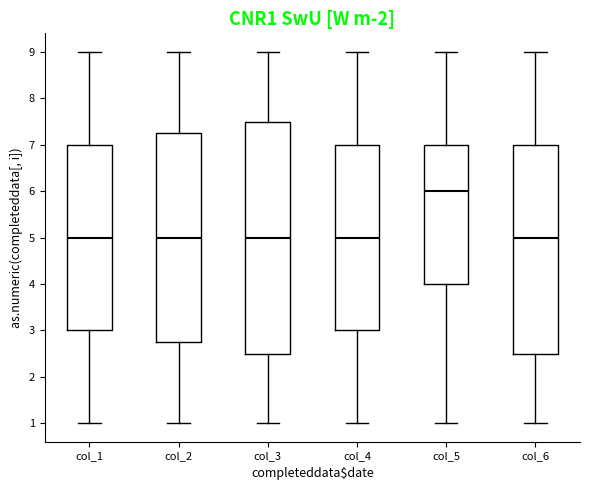

Comparing the boxes themselves (not the whiskers), which one is the tallest?

col_3